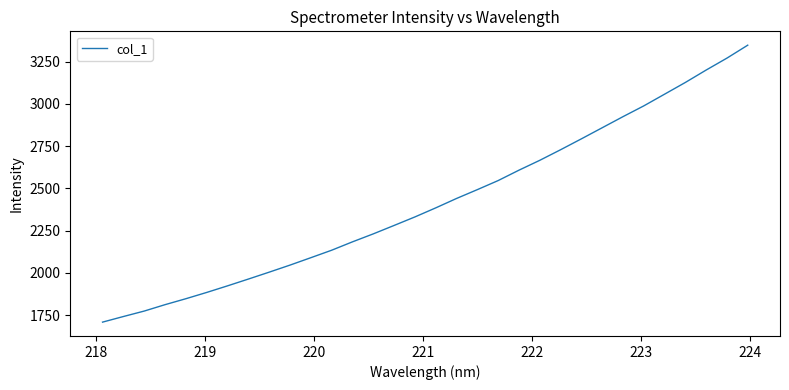

What is the difference between the maximum and minimum values?

1640.0